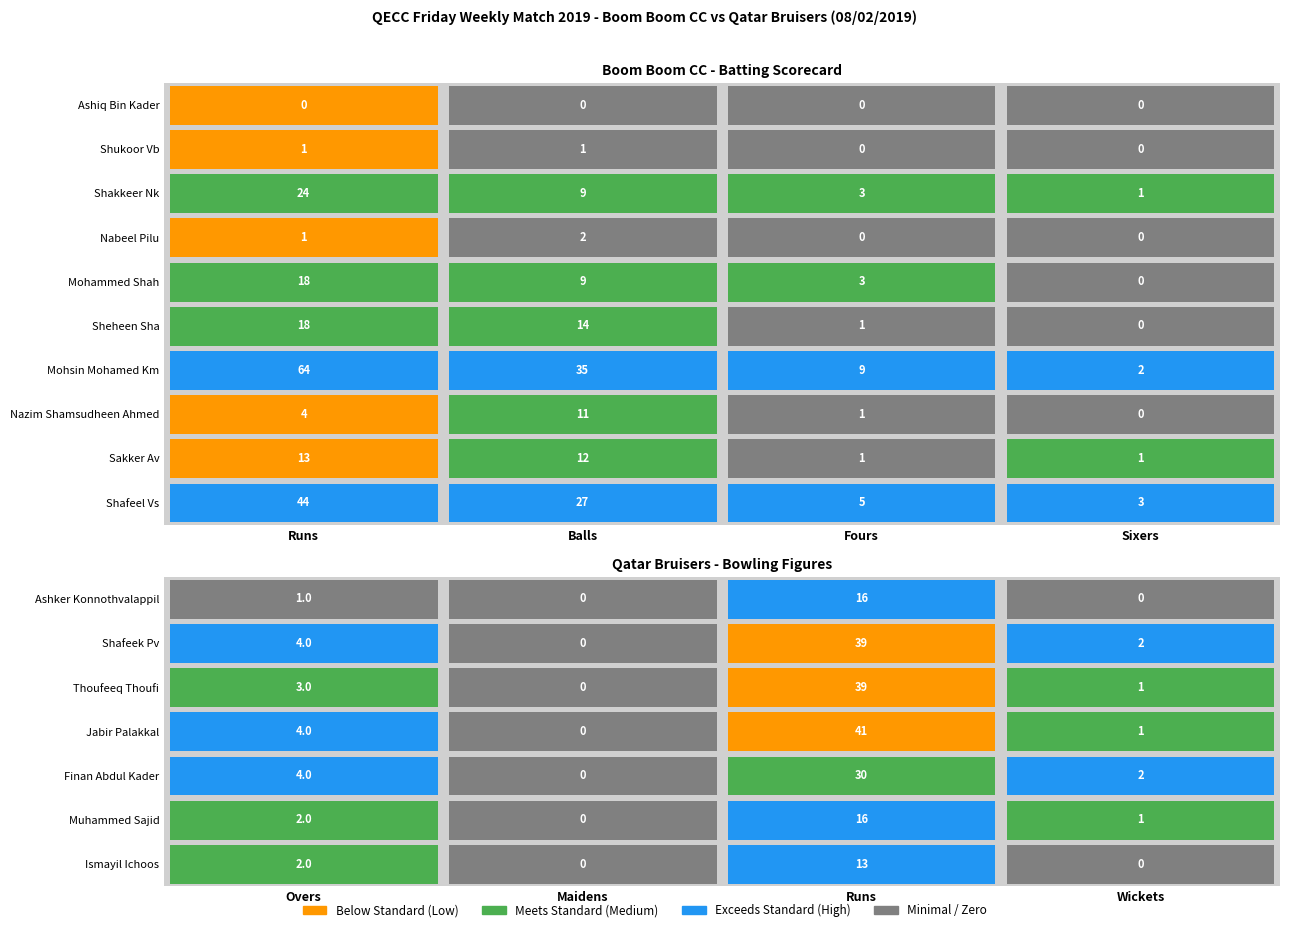

What is the difference between the second highest and minimum values in the Shakkeer Nk series?

8